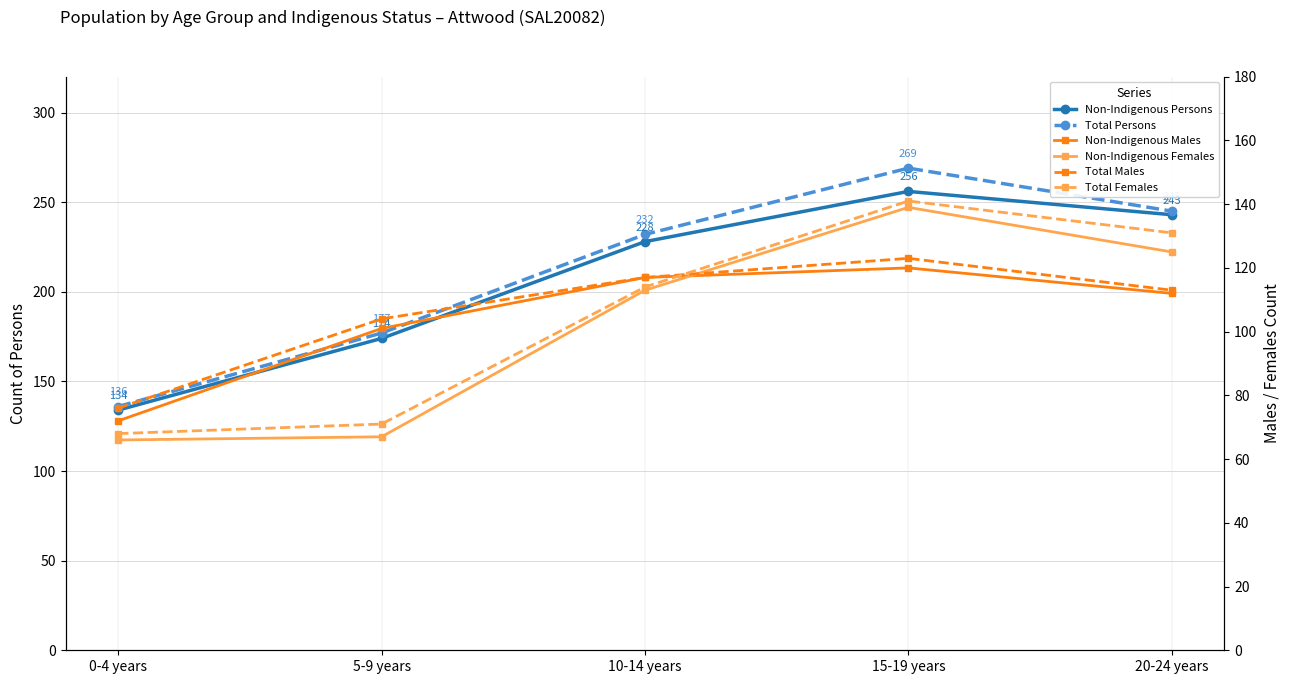

Which category has the lowest value across all series?

0-4 years